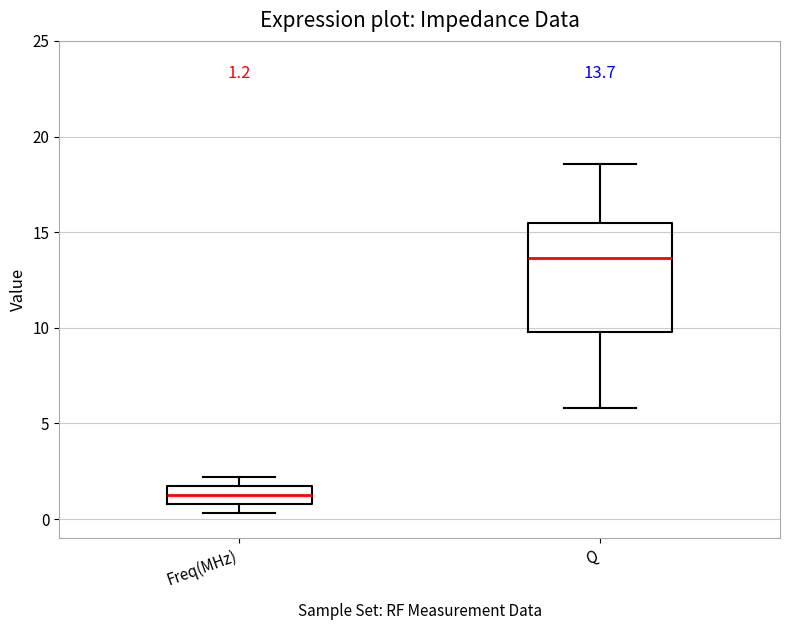

Which box has the highest median line?

Q